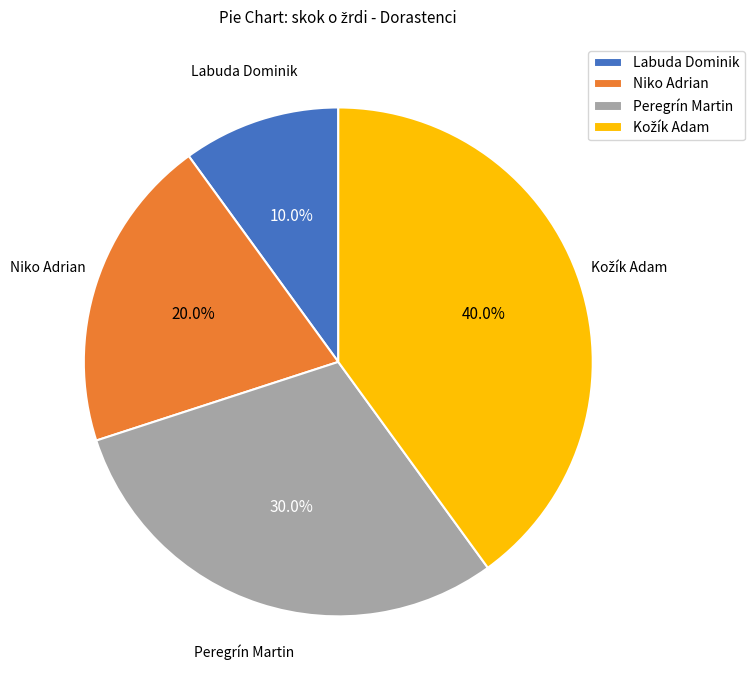

To the nearest percent, what is the combined percentage of Niko Adrian and Peregrín Martin?

50%